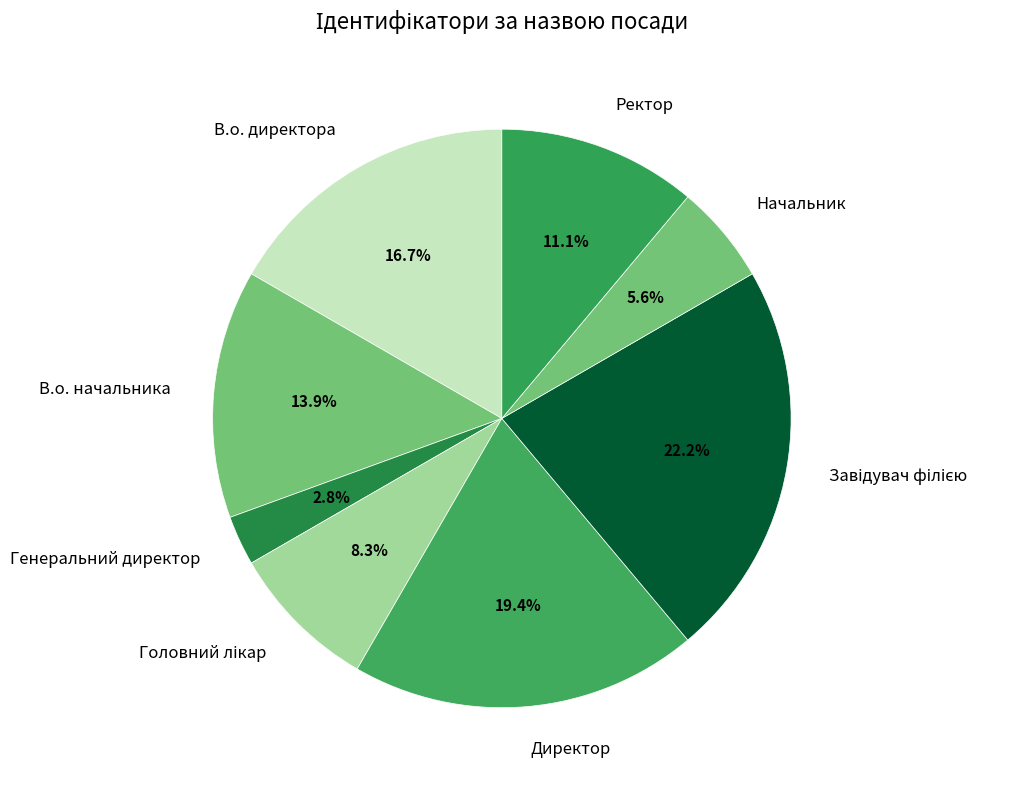

Which has a higher value, В.о. директора or Генеральний директор?

В.о. директора